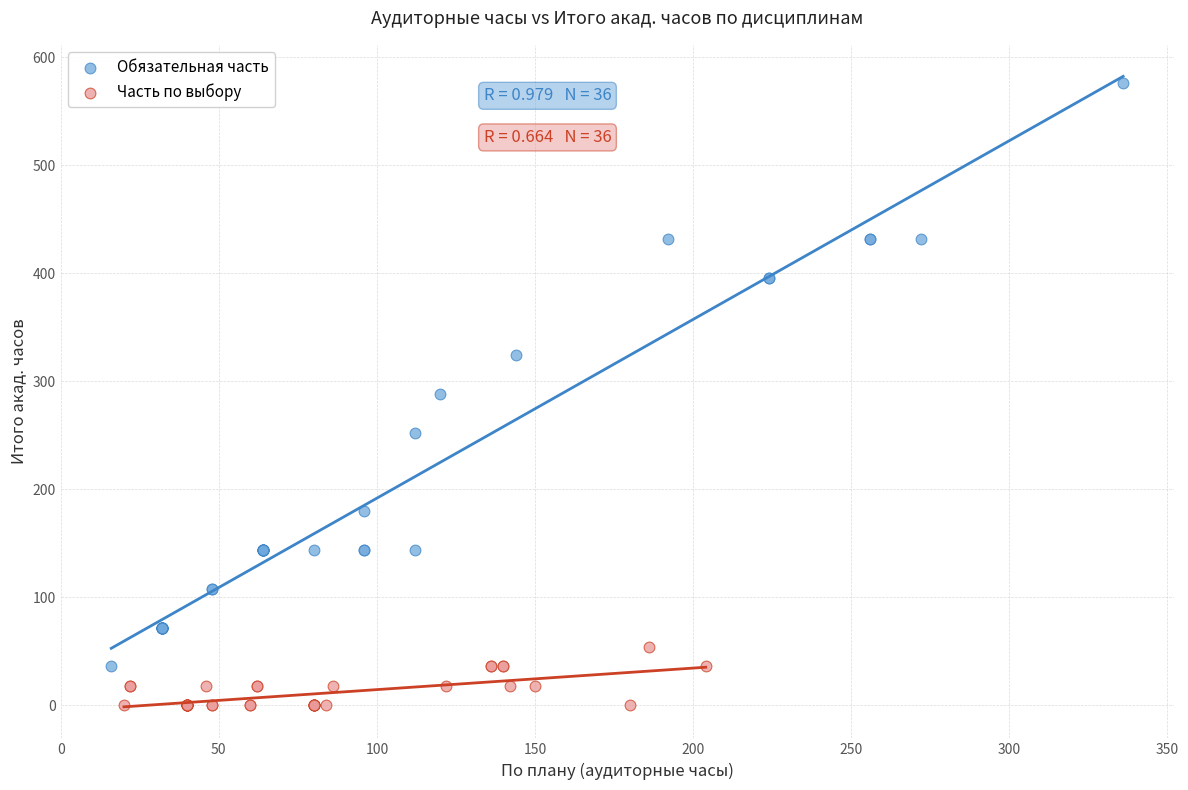

Which series has the widest spread of Y values?

Обязательная часть